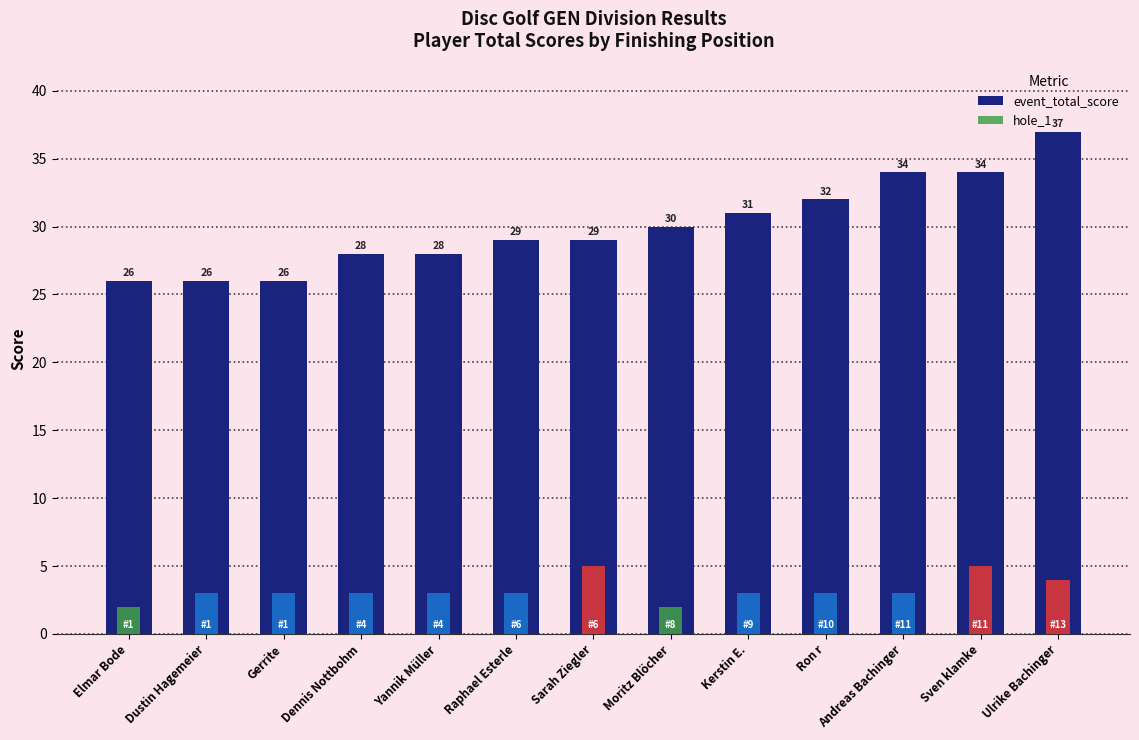

List the labels in order of event_total_score value, largest first.

Ulrike Bachinger, Andreas Bachinger, Sven klamke, Ron r, Kerstin E., Moritz Blöcher, Raphael Esterle, Sarah Ziegler, Dennis Nottbohm, Yannik Müller, Elmar Bode, Dustin Hagemeier, Gerrite